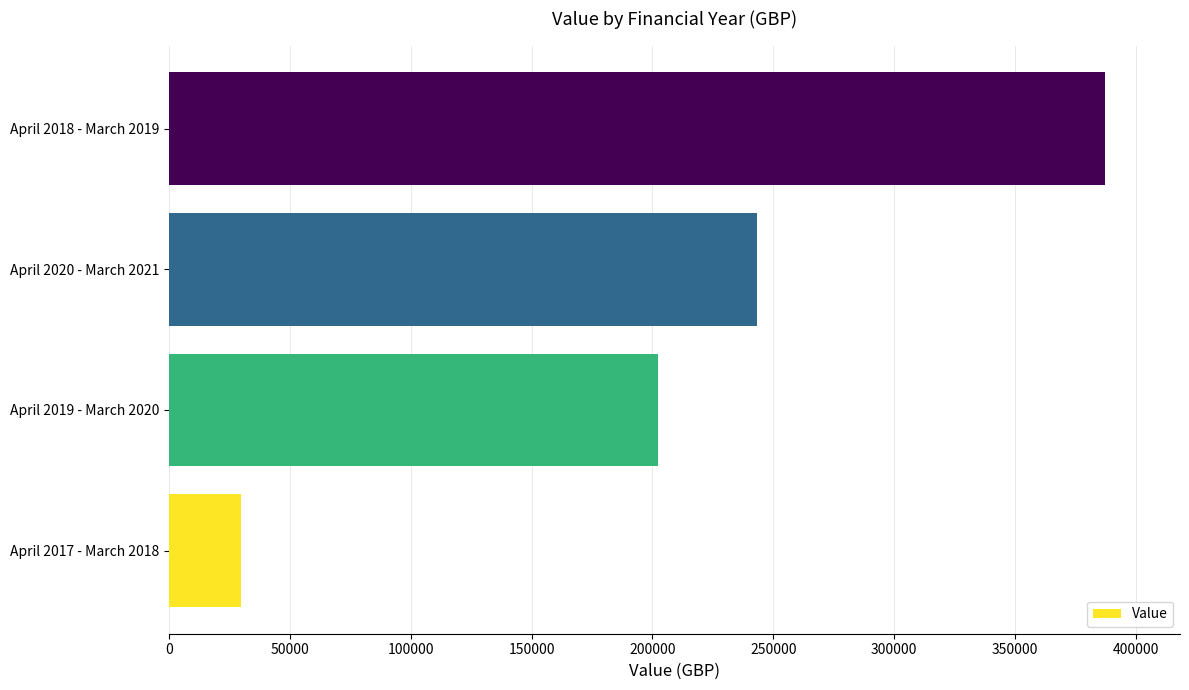

Approximately how many times larger is the value at April 2020 - March 2021 compared to April 2019 - March 2020?

1.2